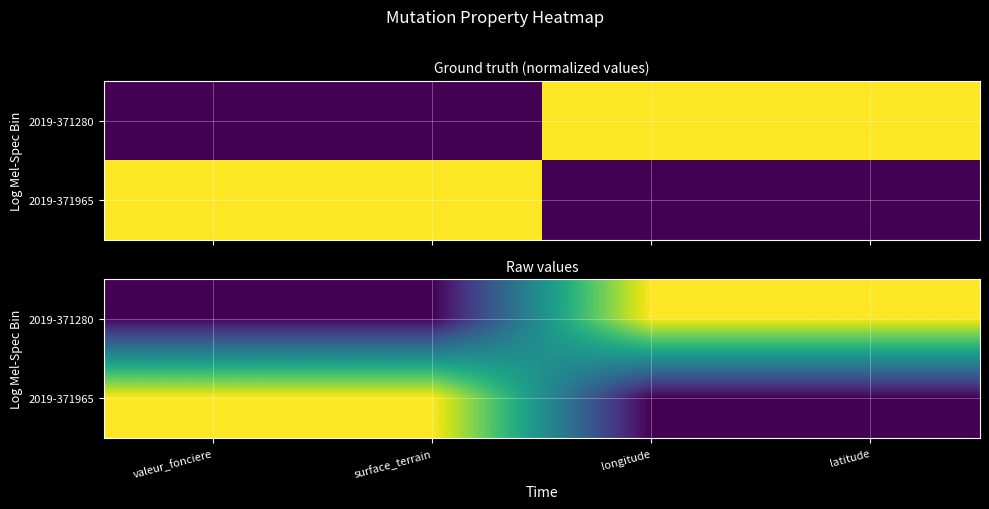

At valeur_fonciere, list the series in order from largest to smallest.

2019-371965, 2019-371280